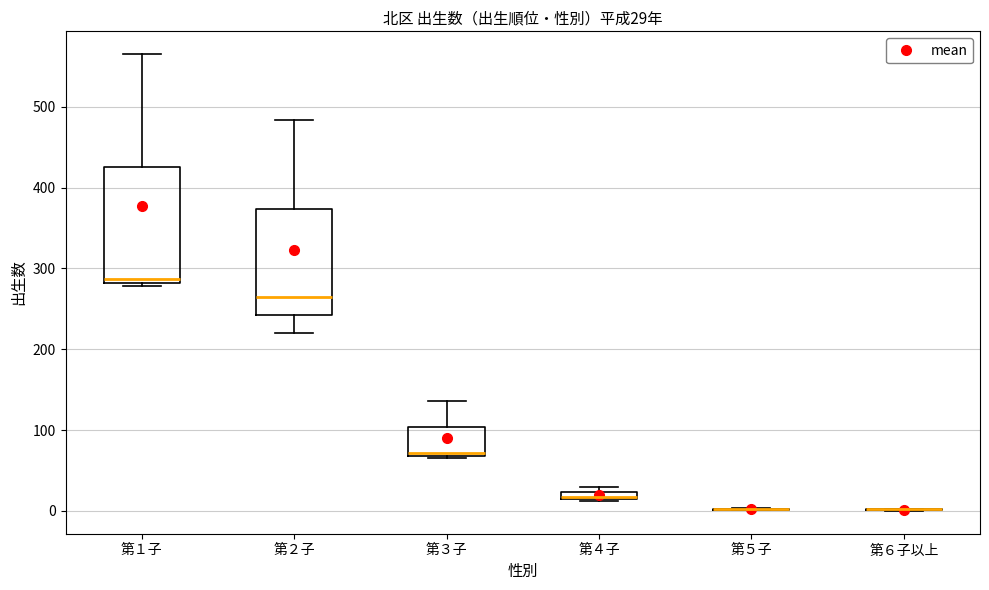

Which box is the tallest, from its lower edge to its upper edge?

第１子